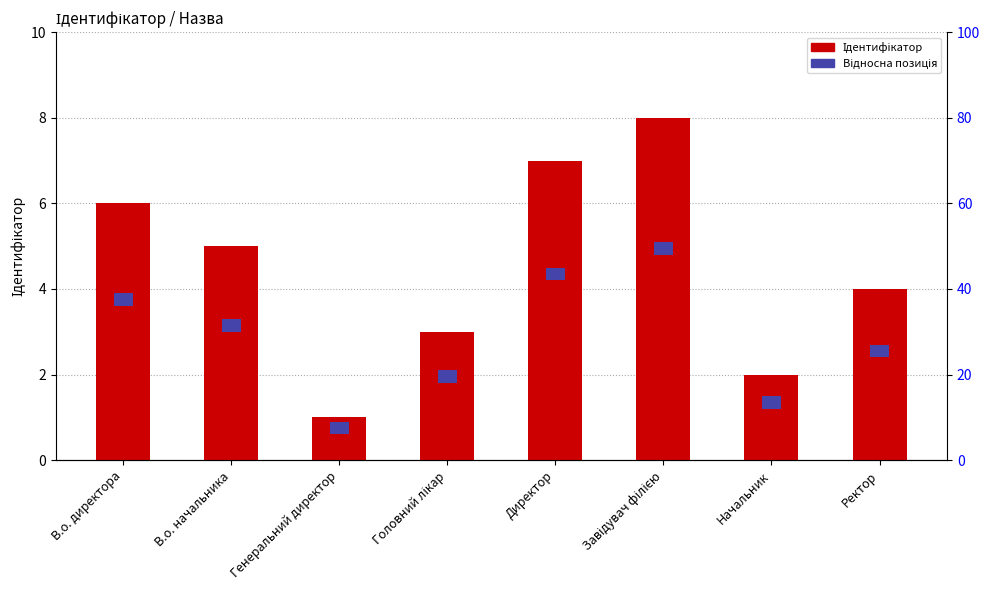

What position from the left is В.о. начальника?

2